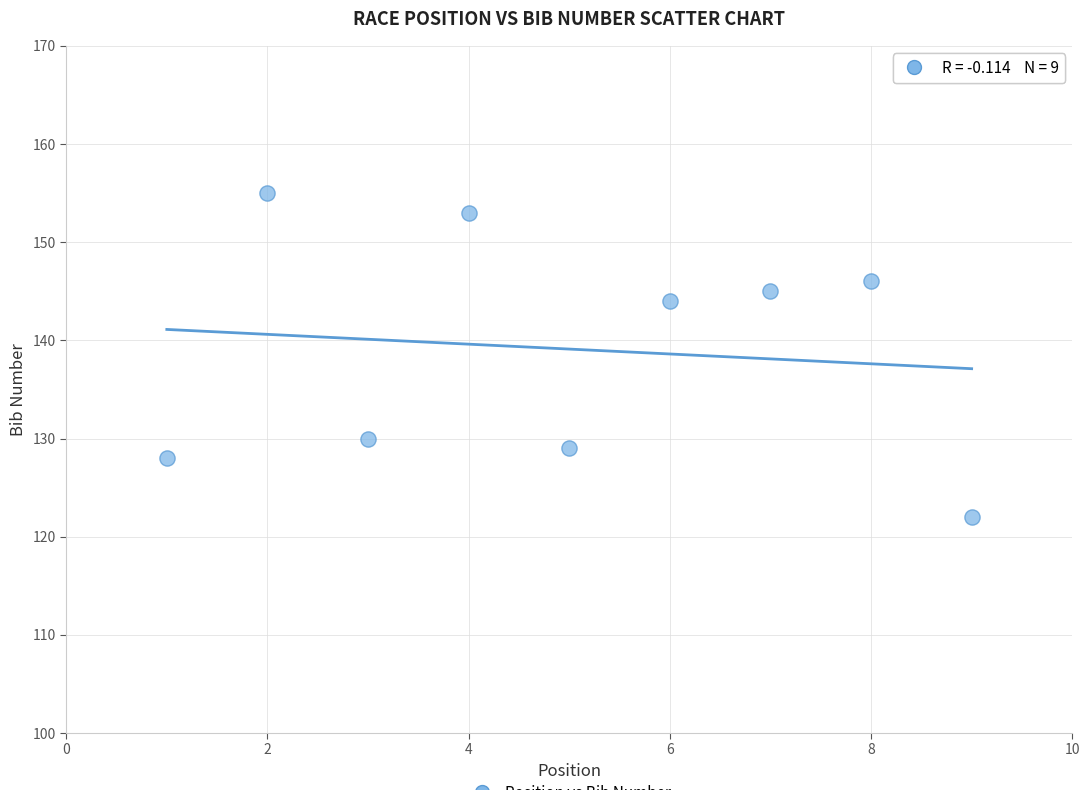

What Y value in the scatter plot is closest to 138?

144